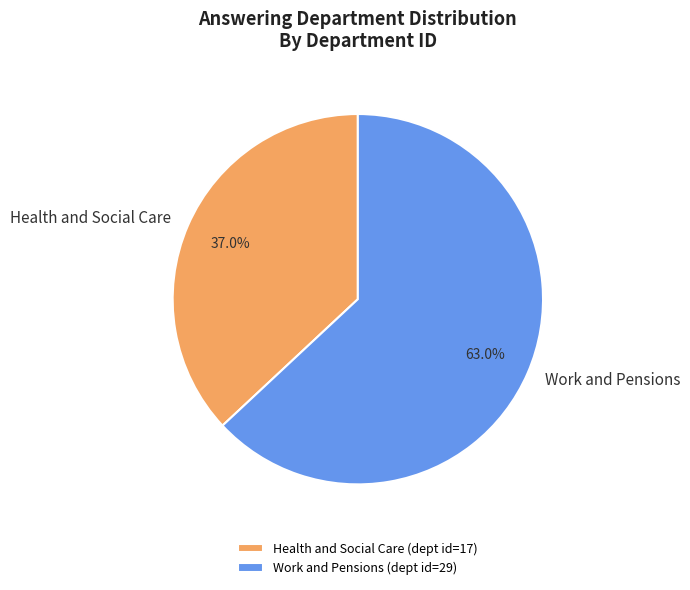

Which has a higher value, Work and Pensions or Health and Social Care?

Work and Pensions